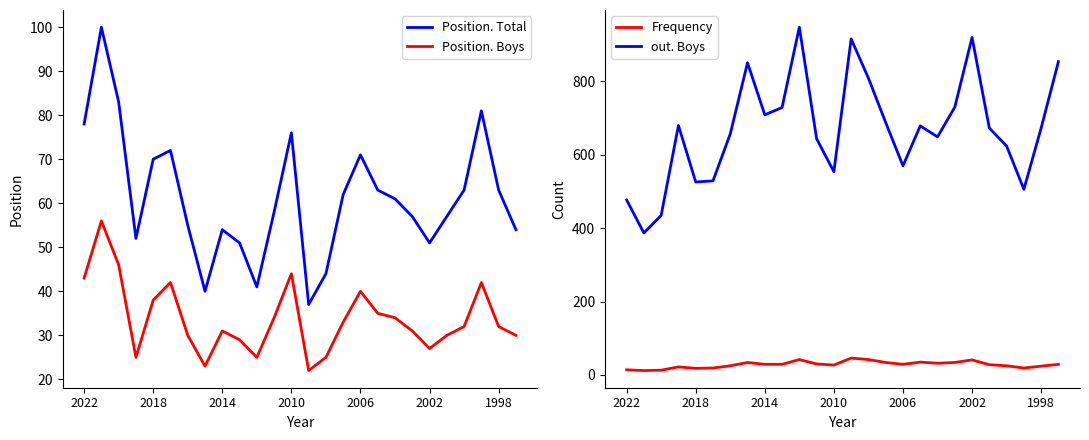

What is the average value of the Position. Total series?

61